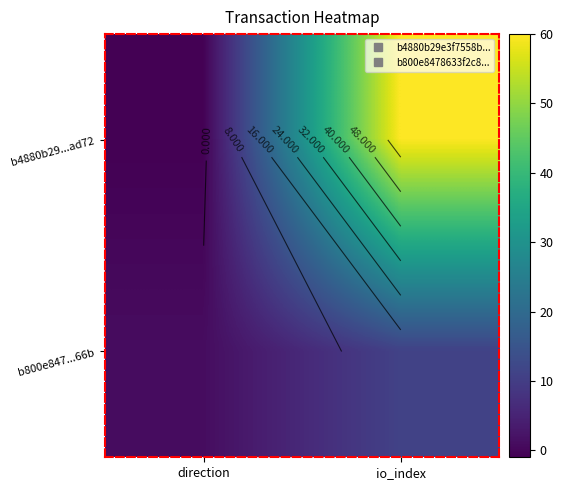

At which category is the sum across all series the highest?

io_index